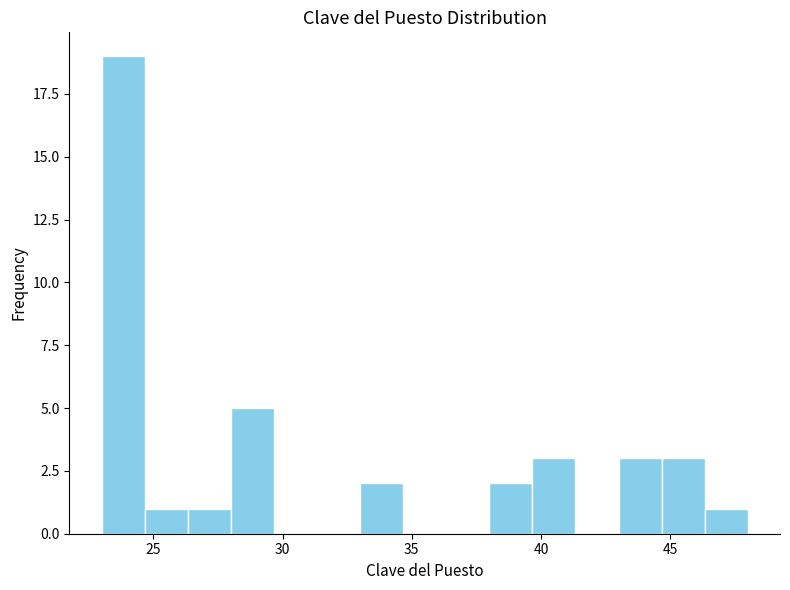

Read against the x-axis, roughly where is the centre of the tallest bar?

24.0